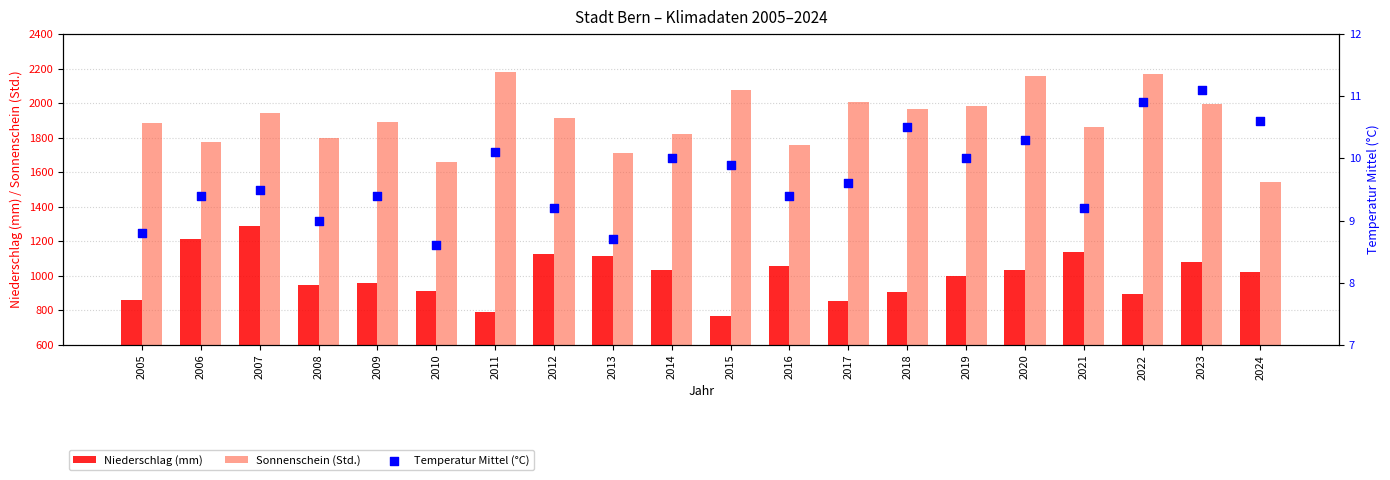

Which series contains the highest Y value?

Sonnenschein (Std.)